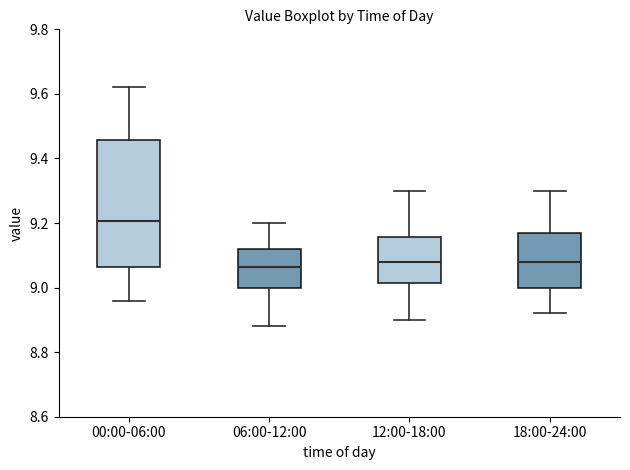

Comparing the boxes themselves (not the whiskers), which one is the tallest?

00:00-06:00